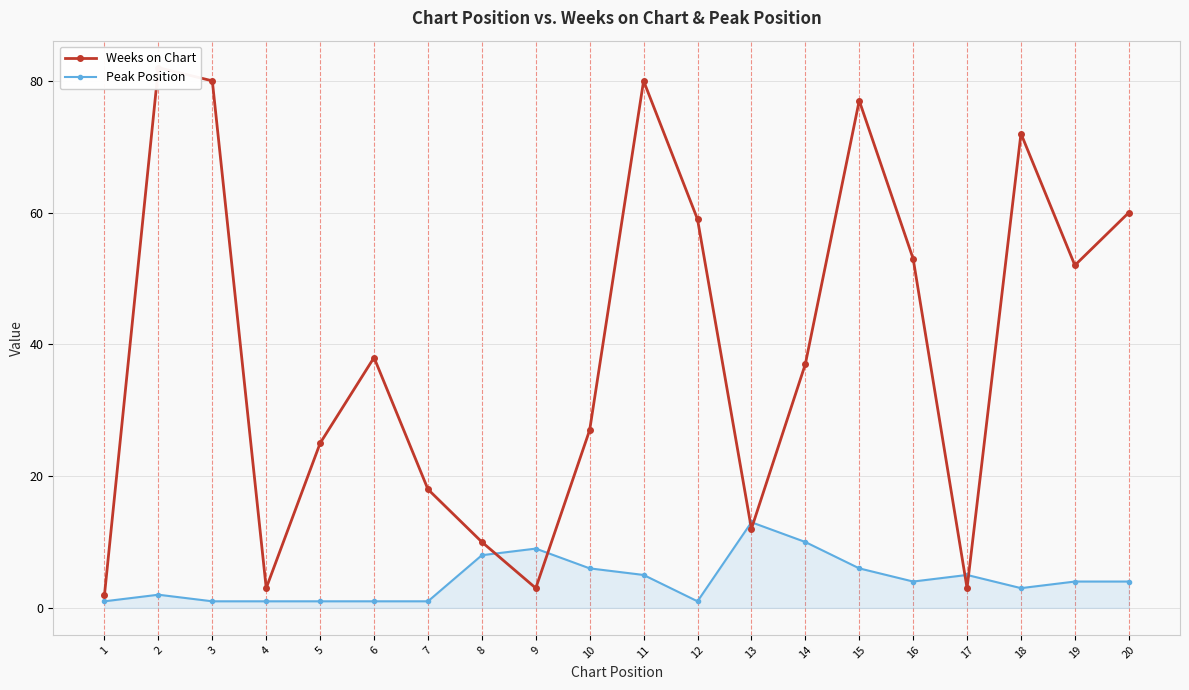

What is the lowest value of the Peak Position series?

1